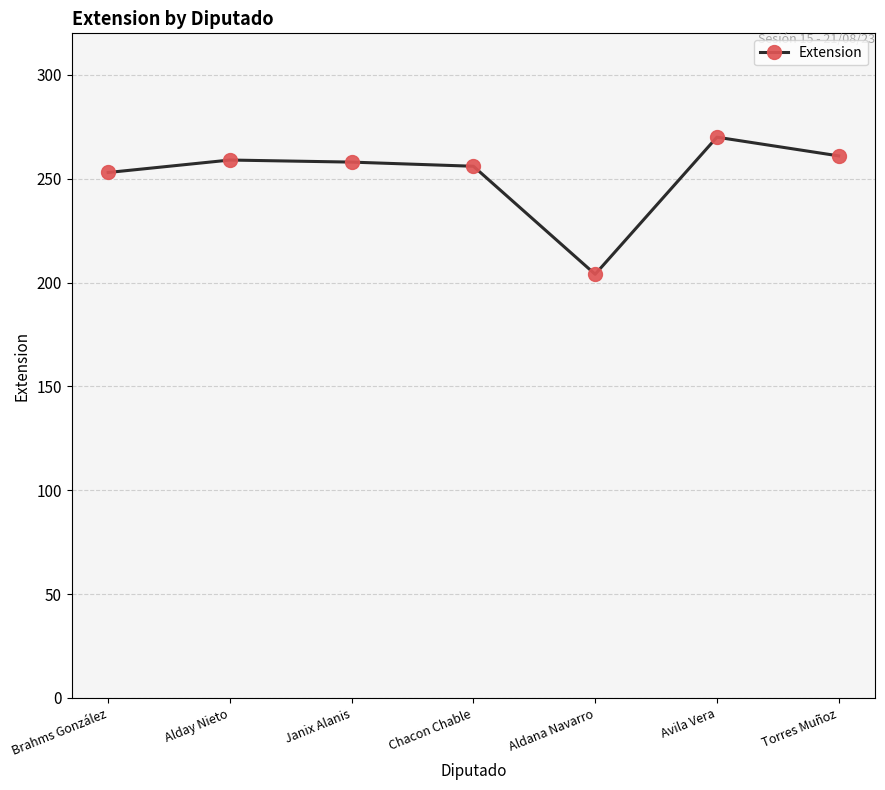

How many values are below 258?

3